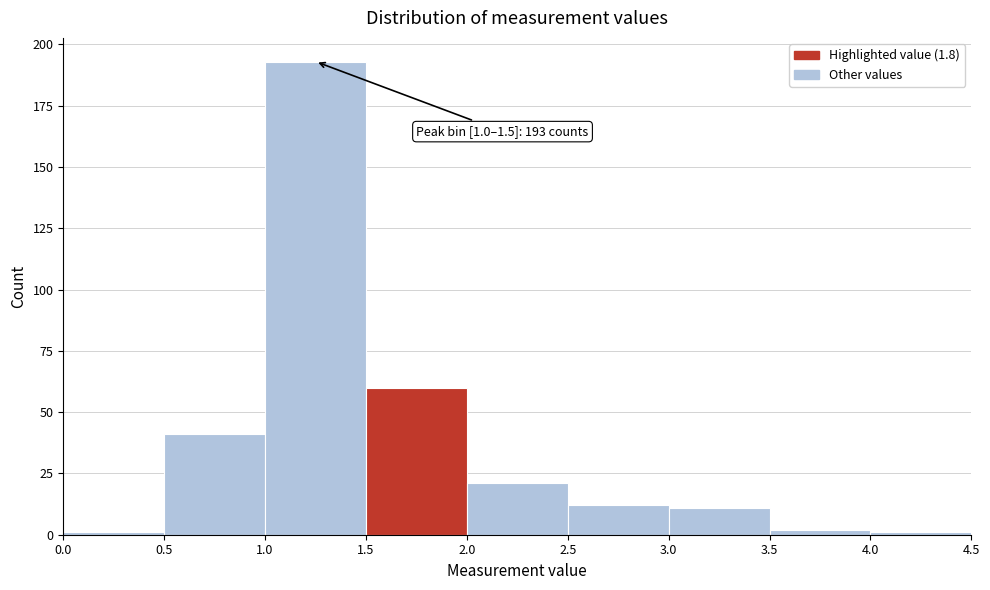

Over which range of the x-axis is the bar tallest?

1.0 to 1.5